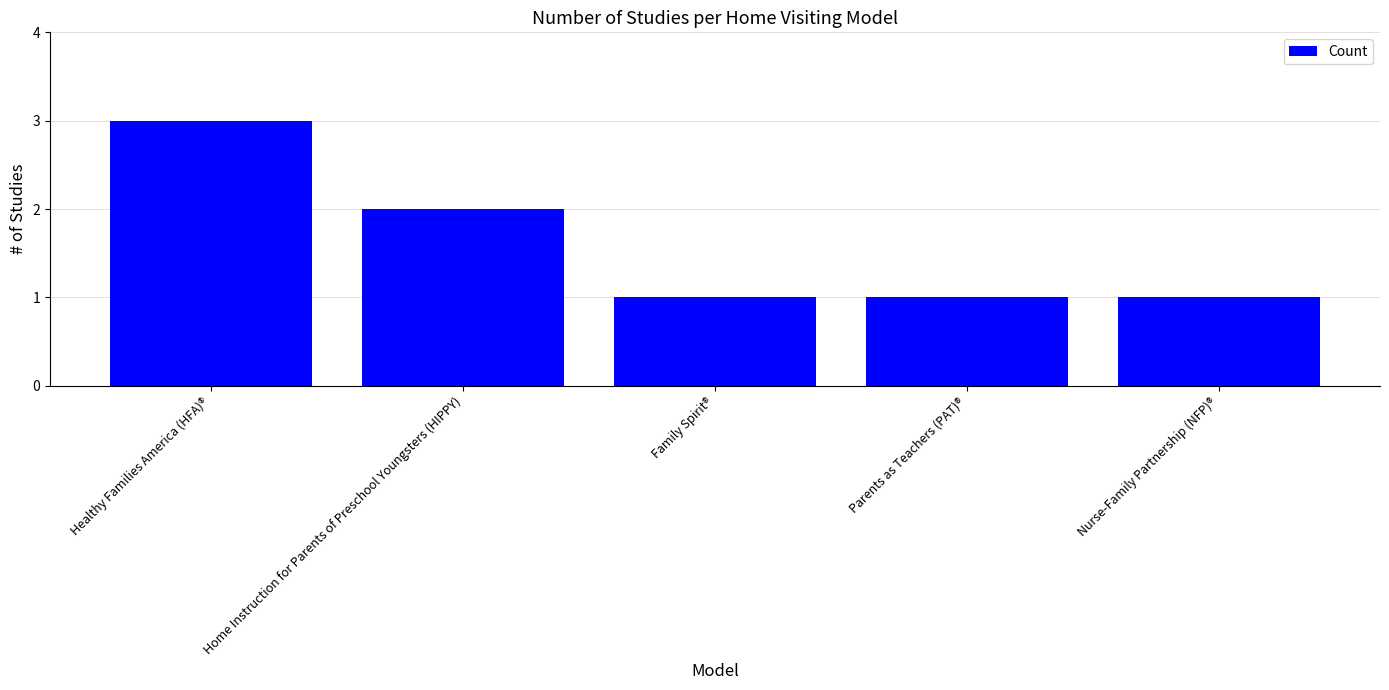

Count the values in the range 1 to 2.

4